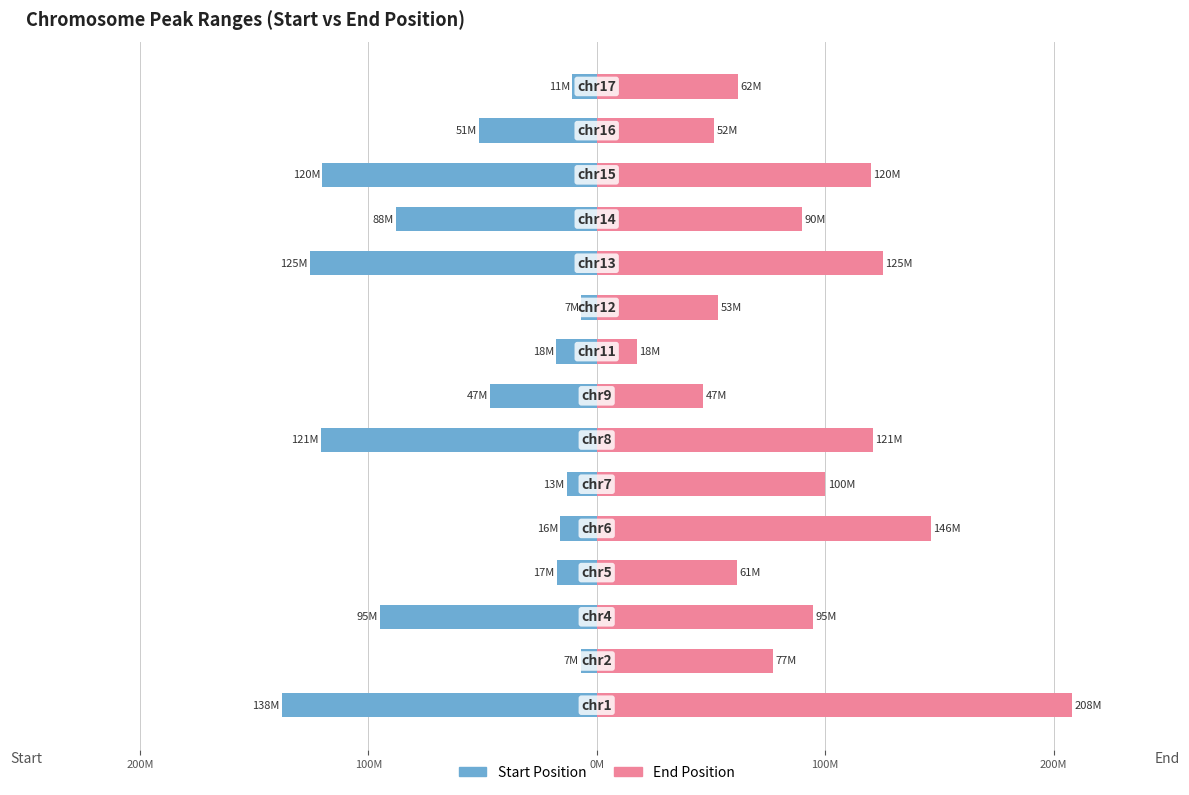

Is the value of End at 11 greater than the value of Start at 100M?

Yes